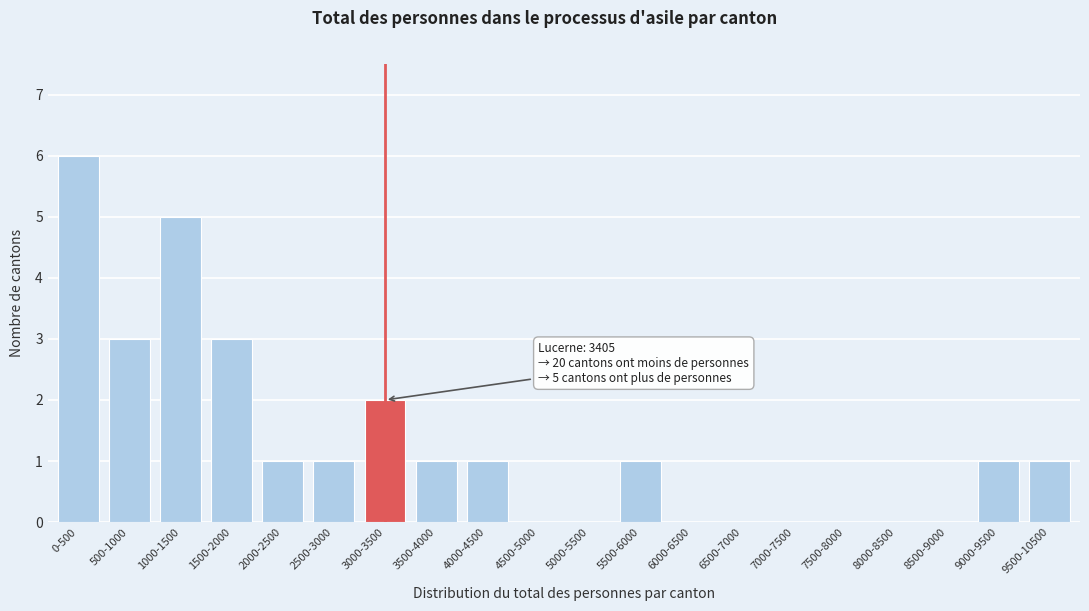

Reading left to right, extract all data points from this chart.

0-500=6	500-1000=3	1000-1500=5	1500-2000=3	2000-2500=1	2500-3000=1	3000-3500=2	3500-4000=1	4000-4500=1	4500-5000=0	5000-5500=0	5500-6000=1	6000-6500=0	6500-7000=0	7000-7500=0	7500-8000=0	8000-8500=0	8500-9000=0	9000-9500=1	9500-10500=1